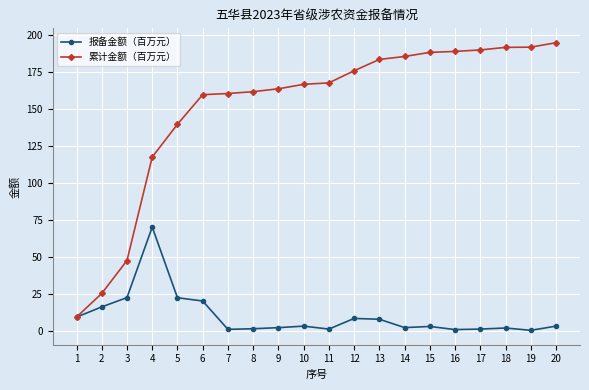

Rank the series by their average value, from lowest to highest.

报备金额（百万元）, 累计金额（百万元）